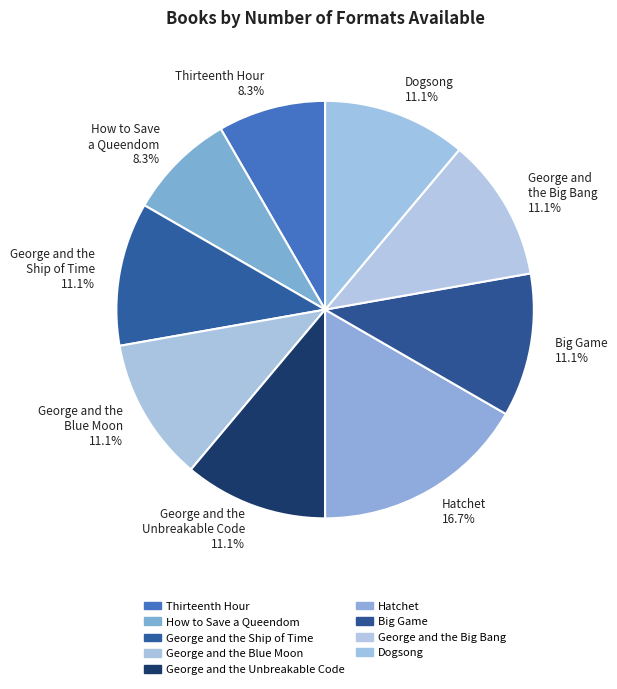

What percentage is the Dogsong slice, to the nearest percent?

11%